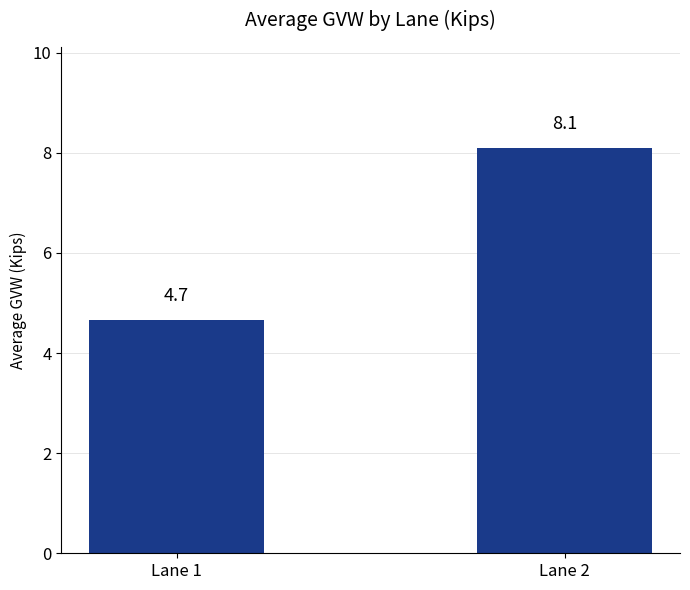

Where does the data first go above 8?

Lane 2